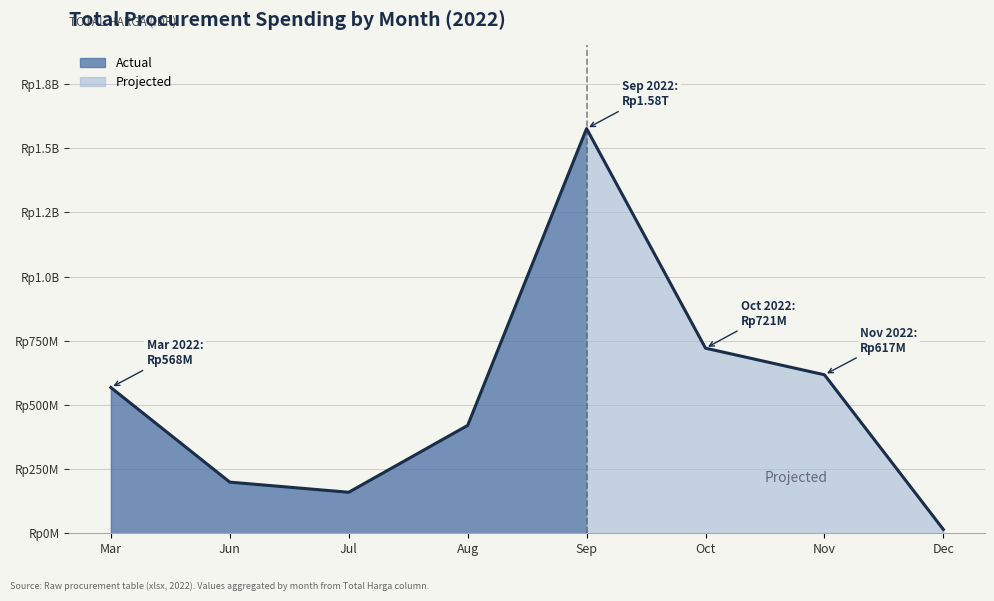

What is the greatest value displayed?

1576159000